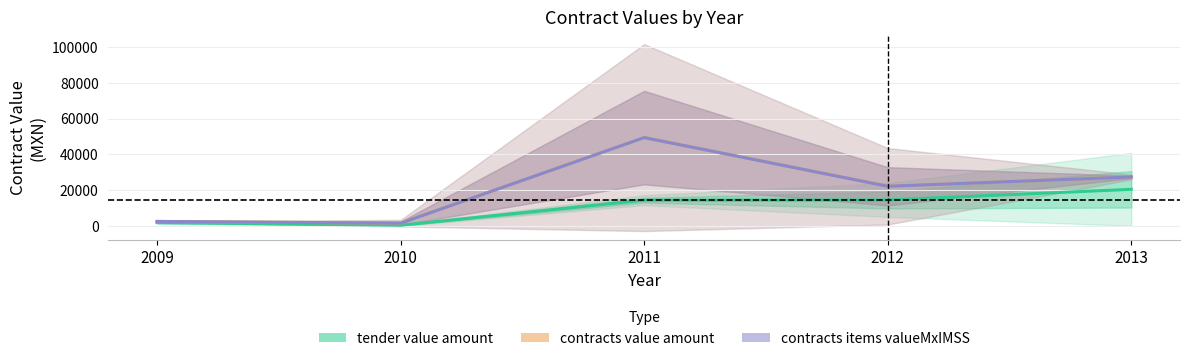

What is the difference between the second highest and second lowest values in the tender value amount series?

12562.7